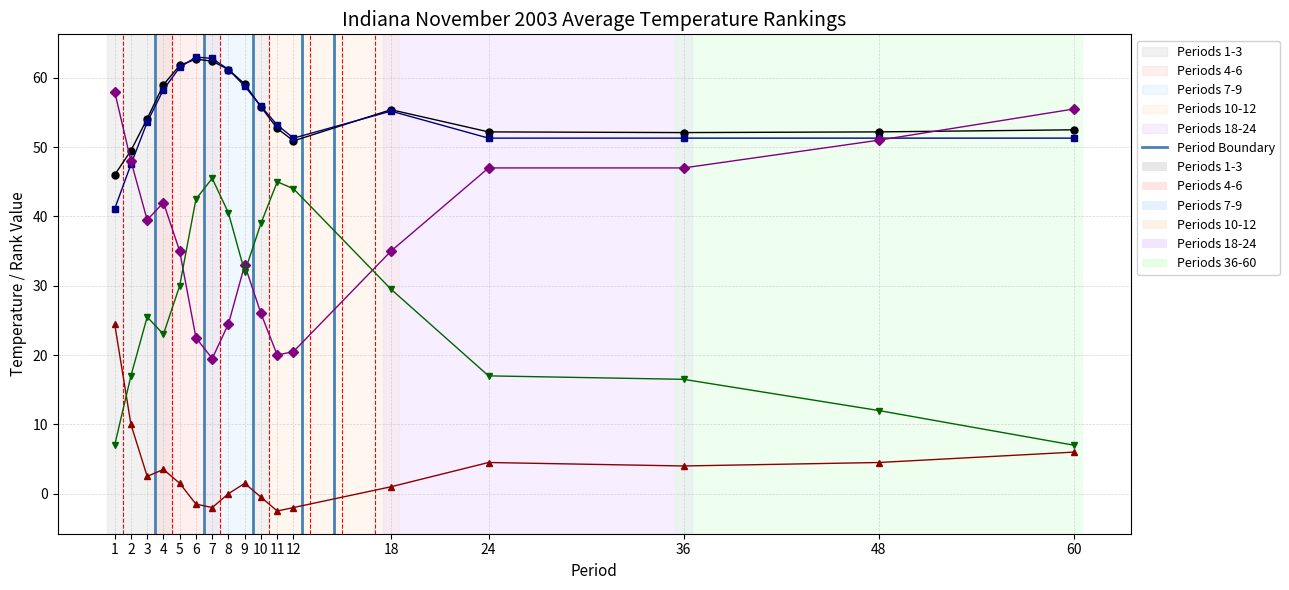

What is the spread (max minus min) of values at 24?

47.7